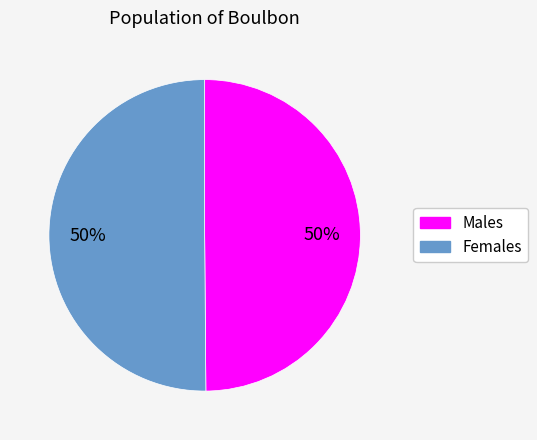

To the nearest percent, what is the average slice percentage?

50%